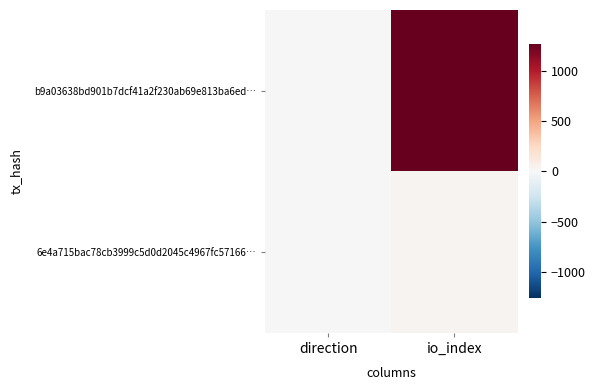

Which series changed the most between direction and io_index?

b9a03638bd901b7dcf41a2f230ab69e813ba6ed…